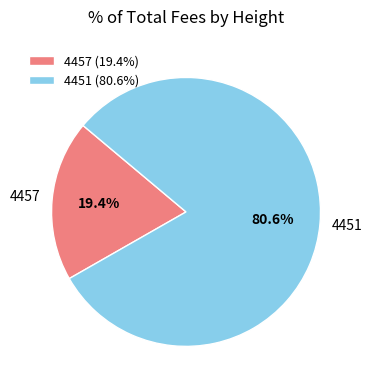

How many segments does this pie chart have?

2